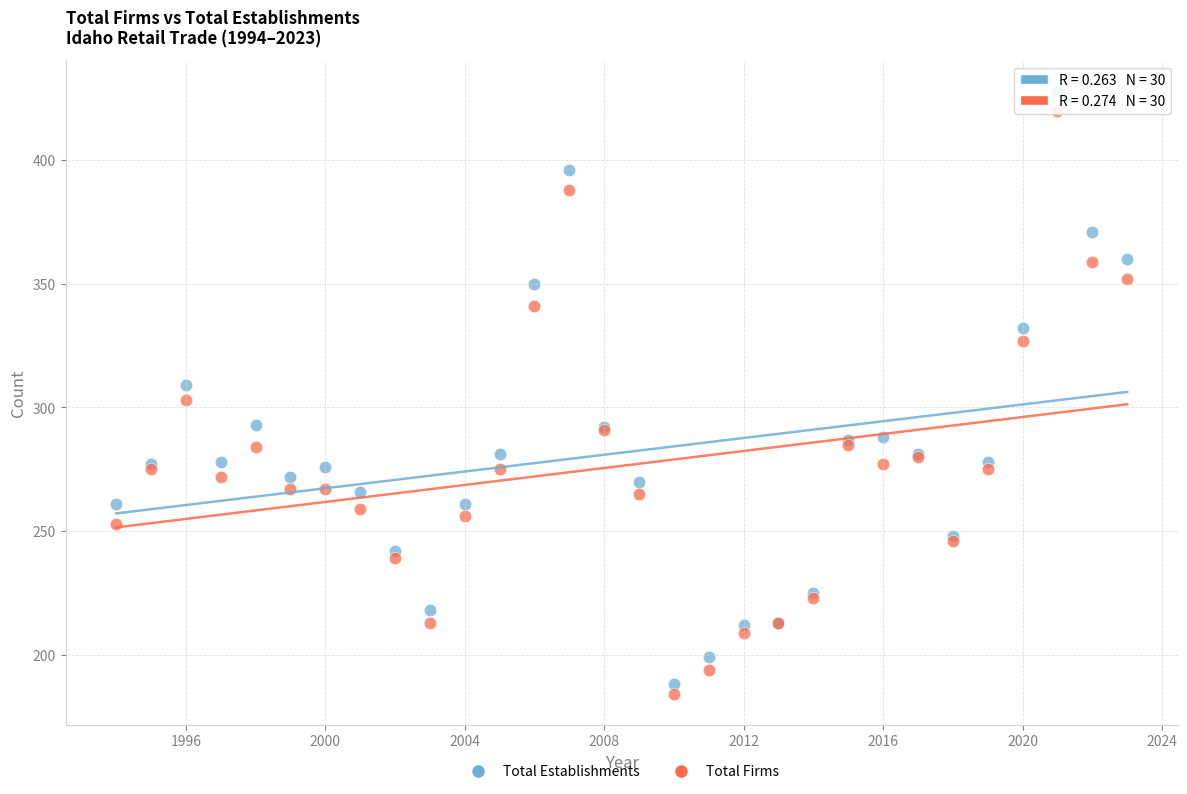

What is the X range (max minus min) for the scatter plot?

29